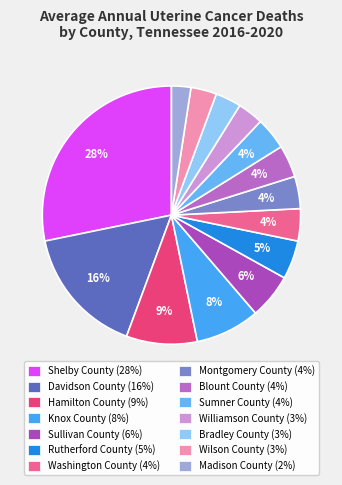

Is it true that Madison County is 2% of the pie?

True